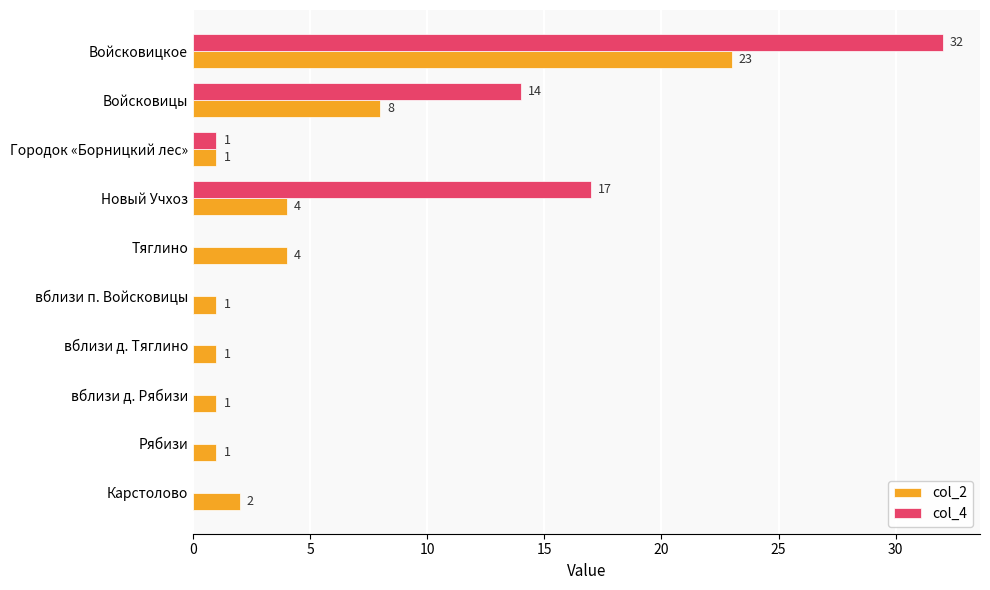

Between Тяглино and Карстолово, which series saw the biggest shift?

col_2